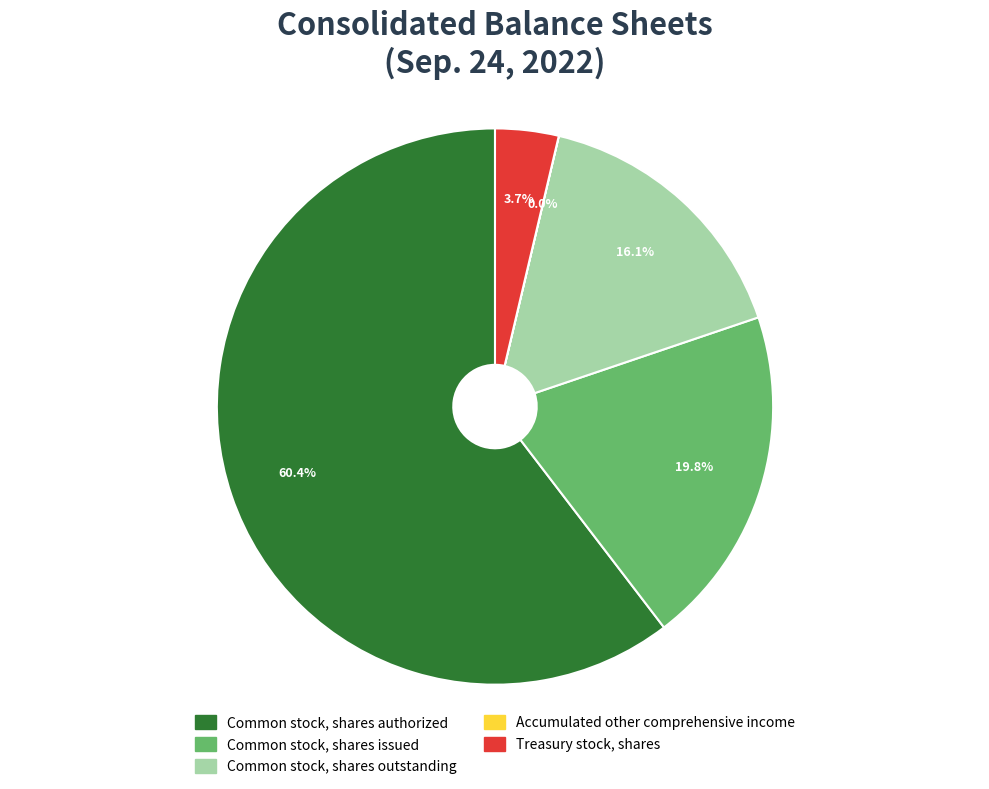

To the nearest percent, what percentage of the pie is Common stock, shares outstanding?

16%